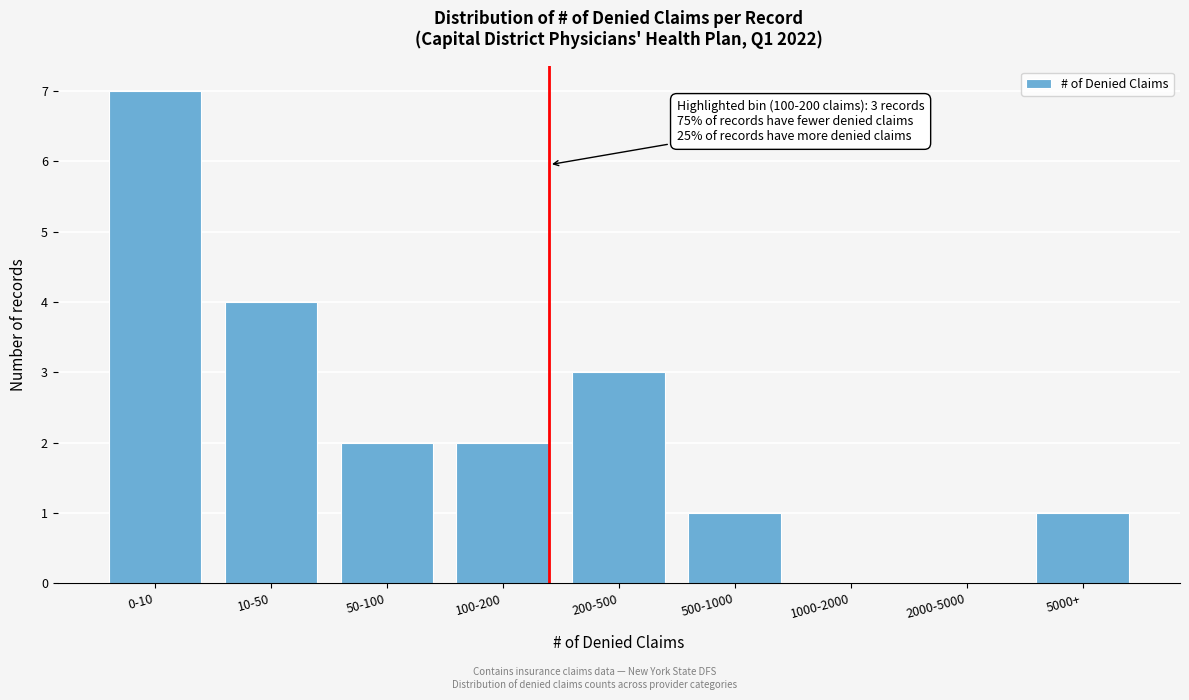

Reading left to right, what are all the values shown in this chart?

0-10=7	10-50=4	50-100=2	100-200=2	200-500=3	500-1000=1	1000-2000=0	2000-5000=0	5000+=1